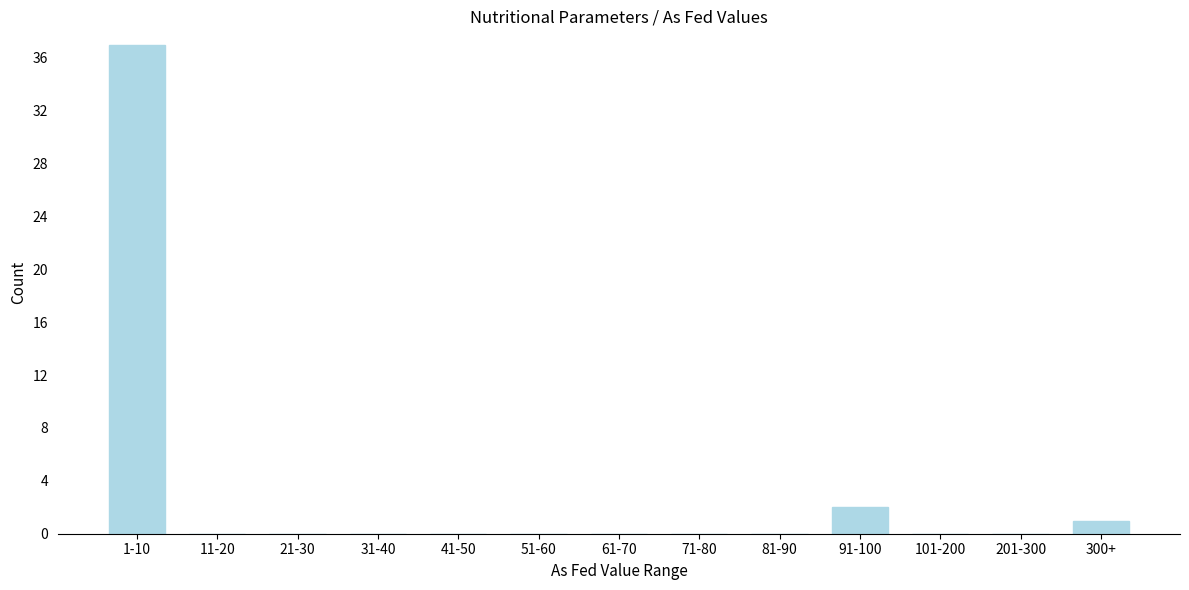

Reading right to left, what are all the values shown in this chart?

300+=1	201-300=0	101-200=0	91-100=2	81-90=0	71-80=0	61-70=0	51-60=0	41-50=0	31-40=0	21-30=0	11-20=0	1-10=37